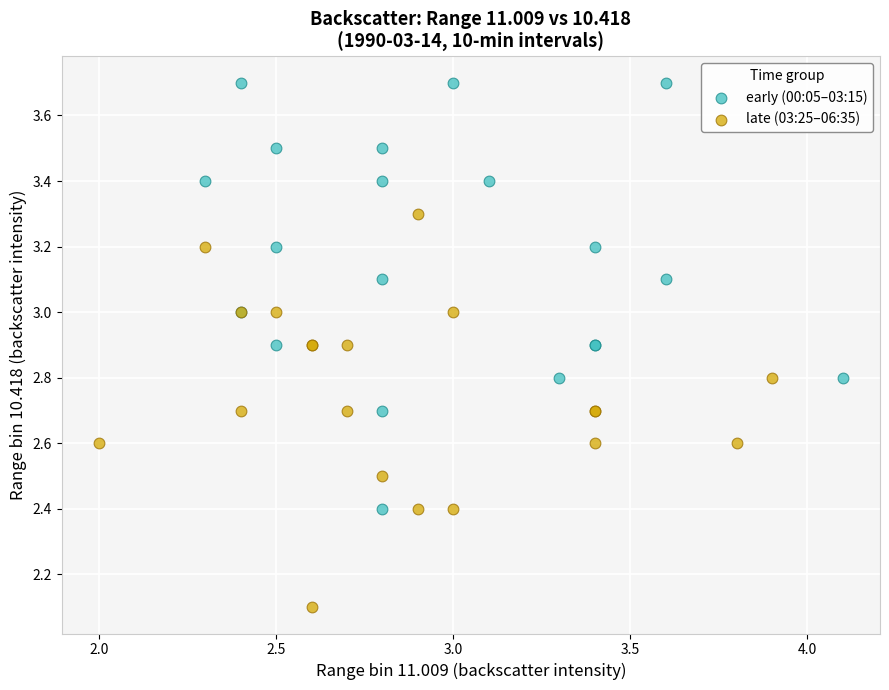

Which series contains the highest Y value?

early (00:05–03:15)